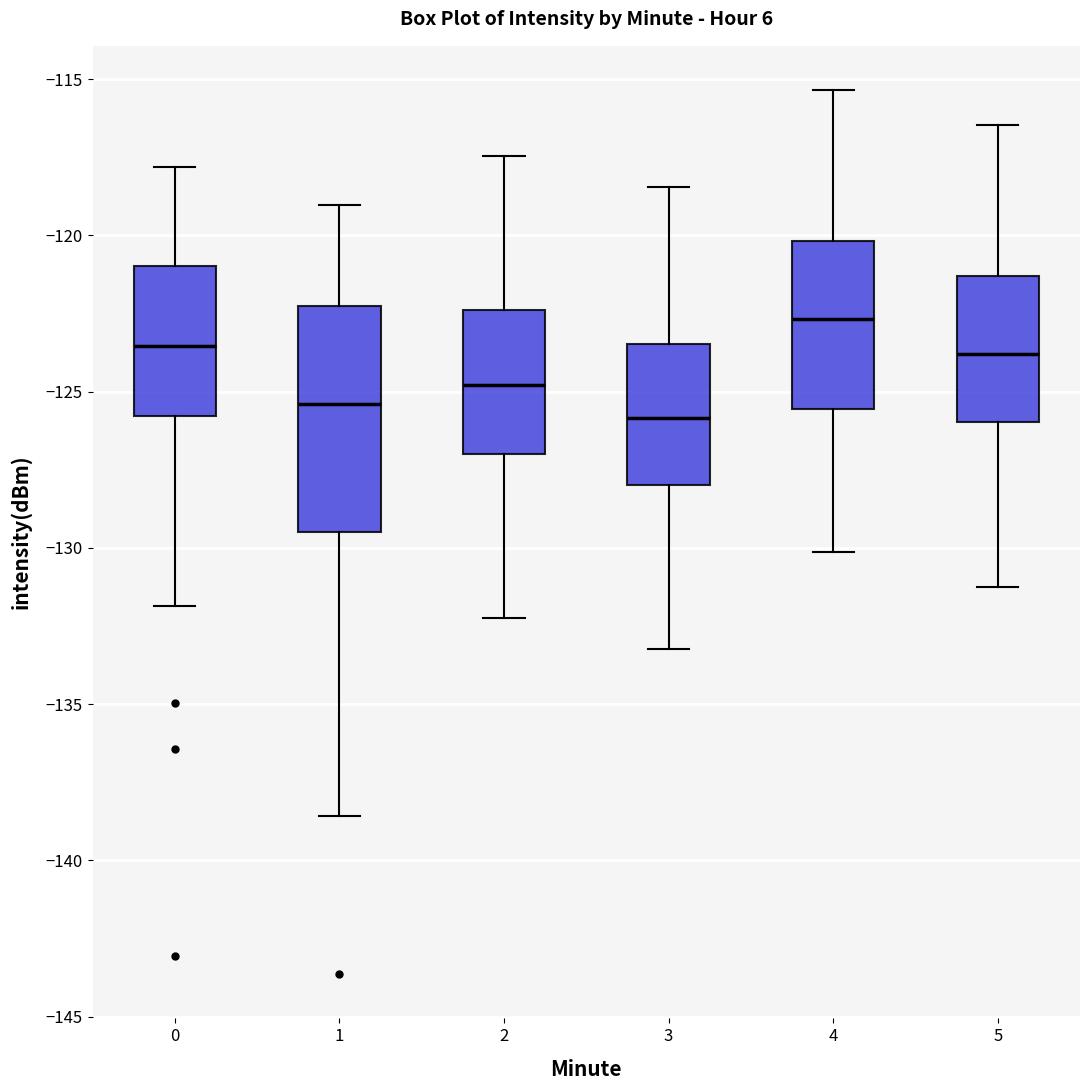

Comparing the boxes themselves (not the whiskers), which one is the tallest?

1